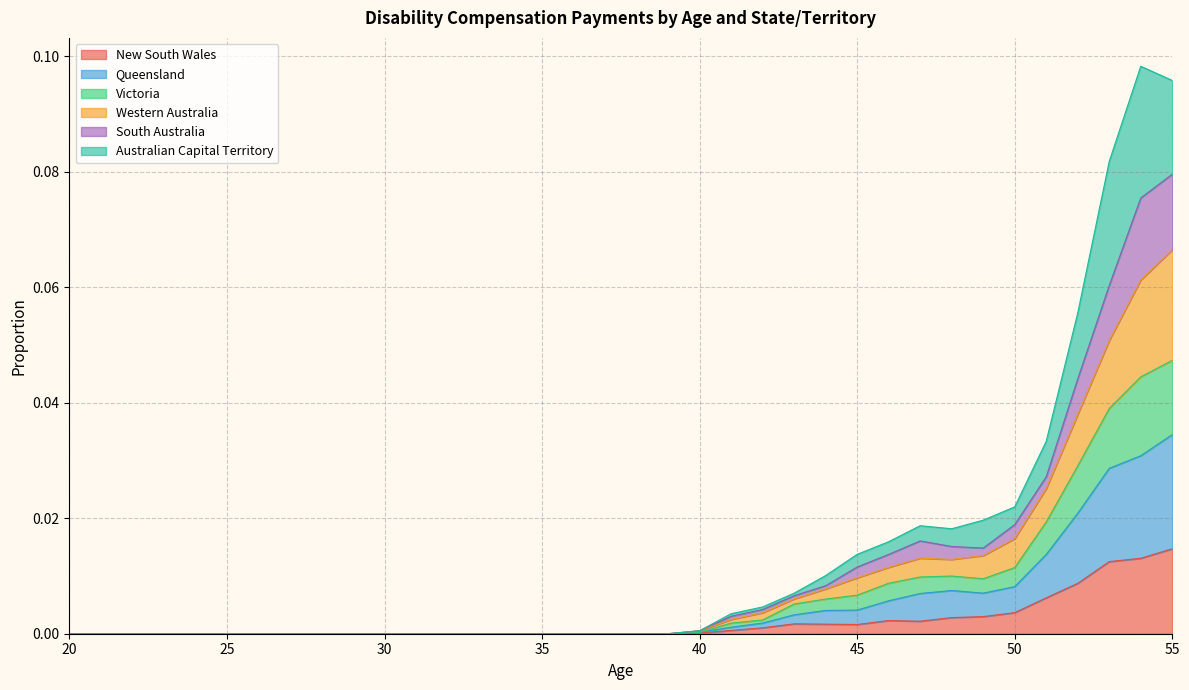

Is the value of Queensland at 28 greater than the value of New South Wales at 22?

No